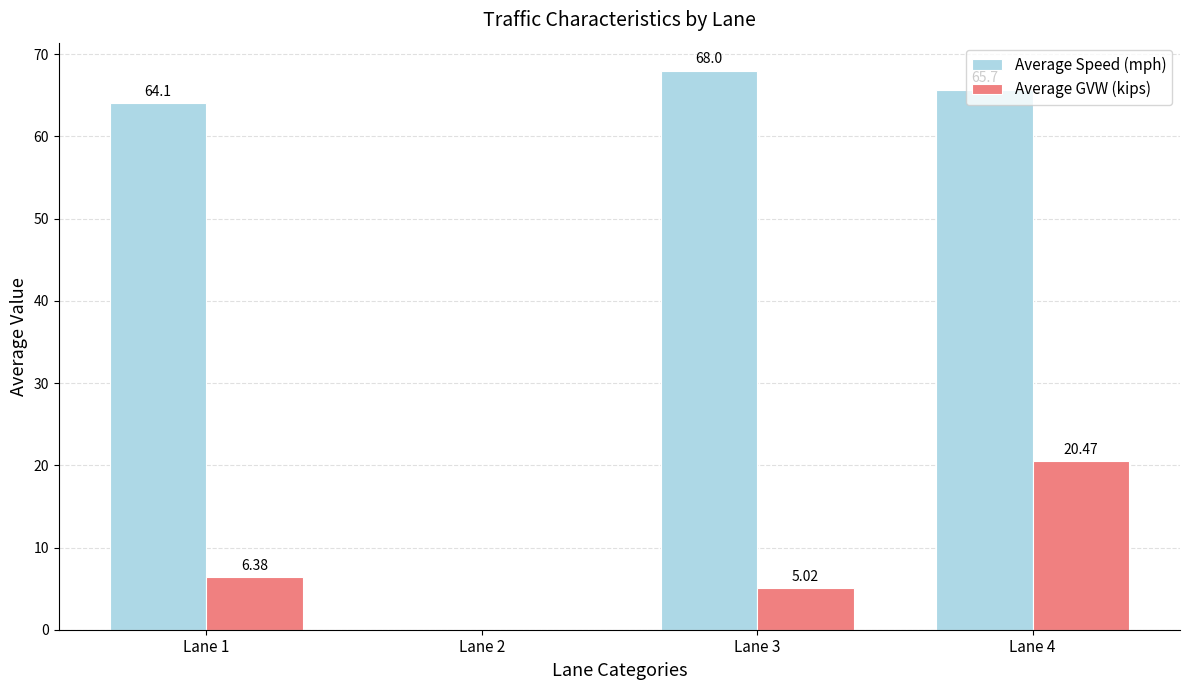

How many groups of bars are there?

4